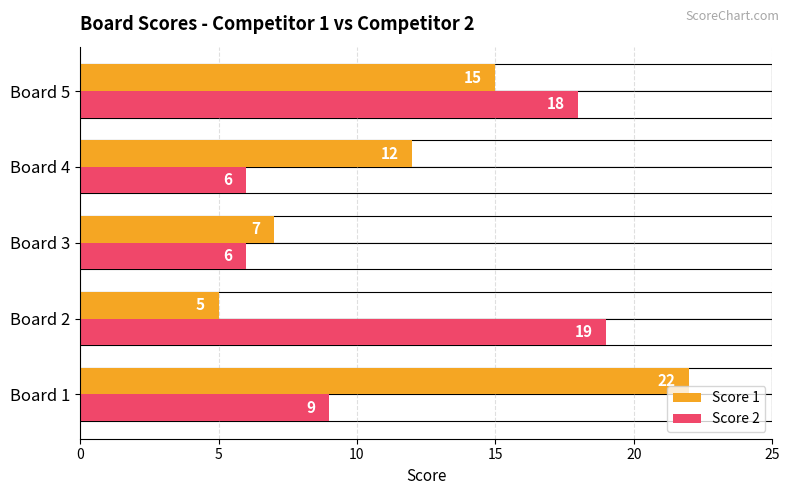

Reading left to right, what are all the values shown in this chart?

Score 1: 22	5	7	12	15
Score 2: 9	19	6	6	18